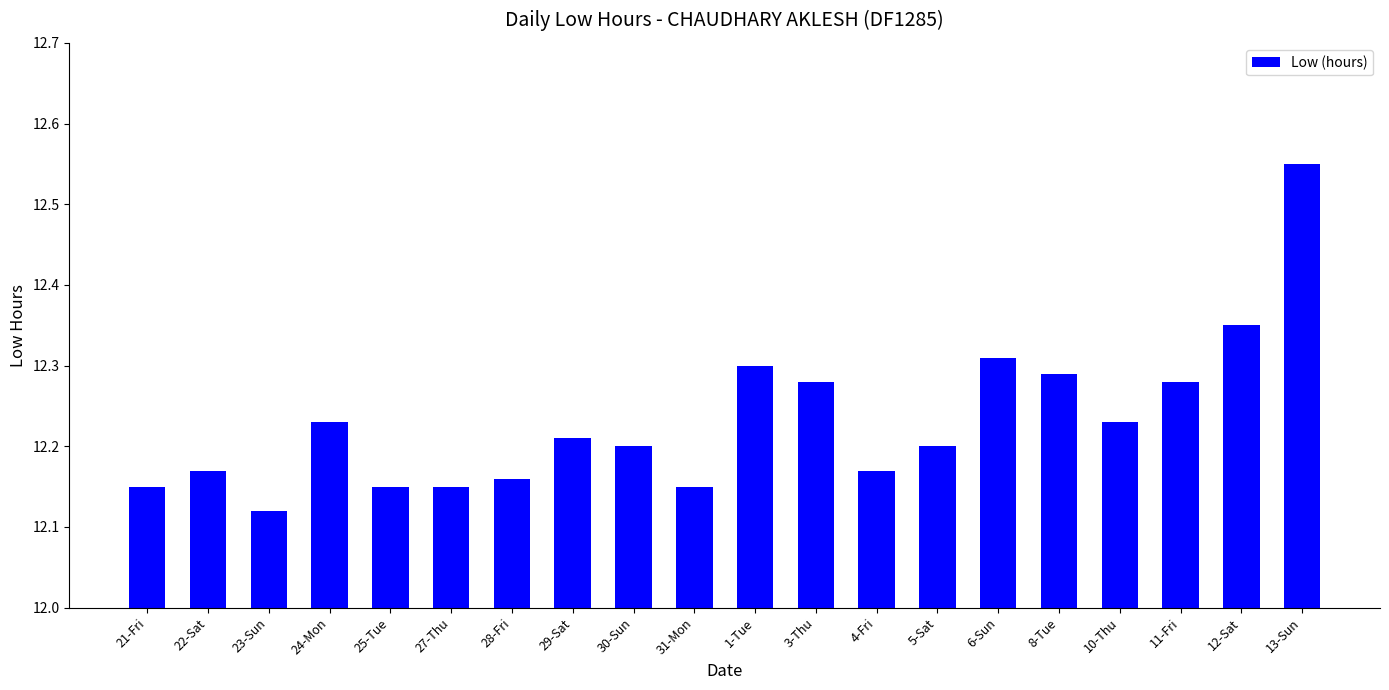

What is the label of the 8th bar from the right?

4-Fri